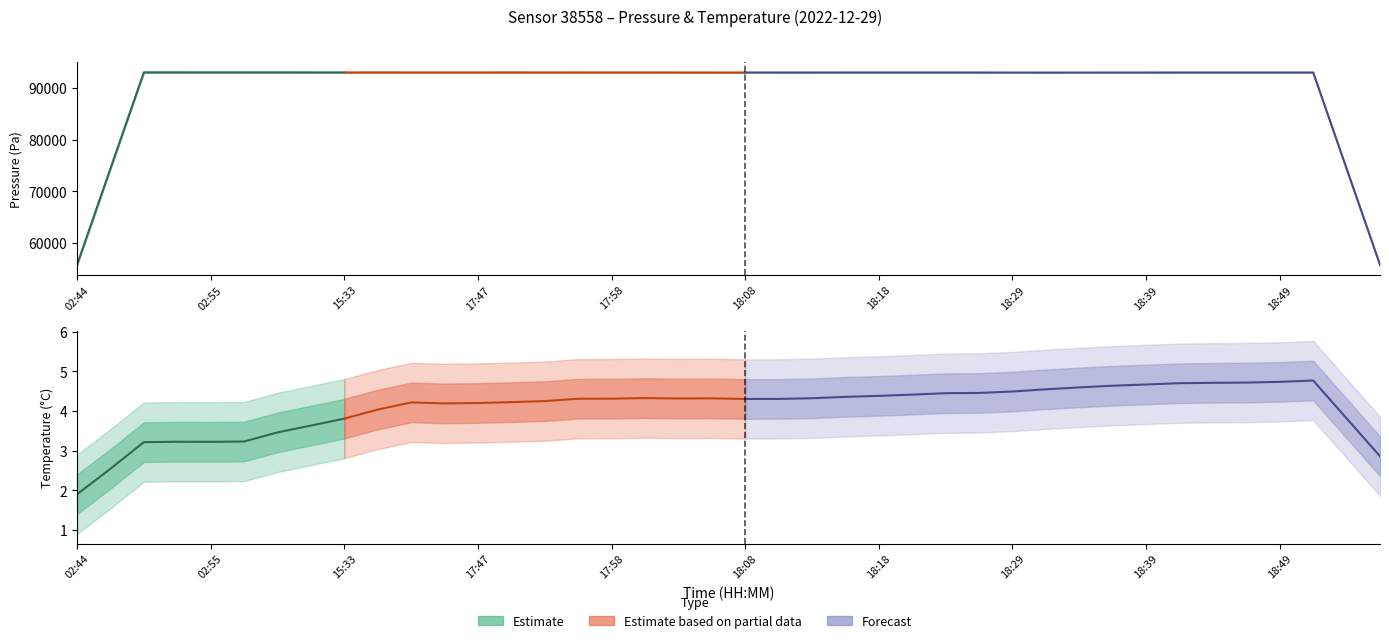

Is this an area chart (filled region under the line)?

No